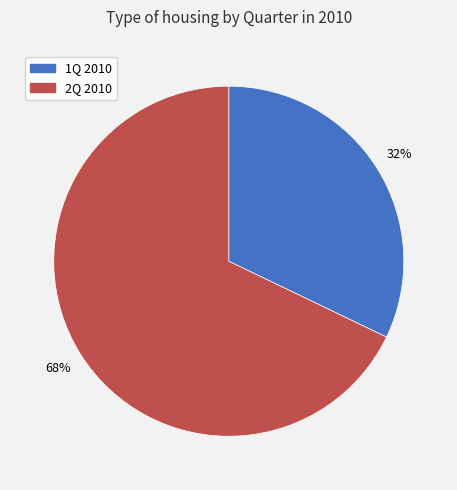

Count the number of slices in the pie.

2